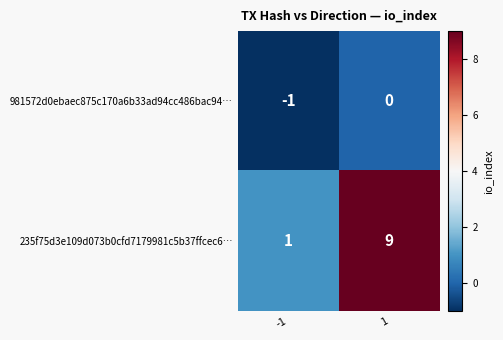

True or false: 235f75d3e109d073b0cfd7179981c5b37ffcec6… has a value of 1 at -1.

True